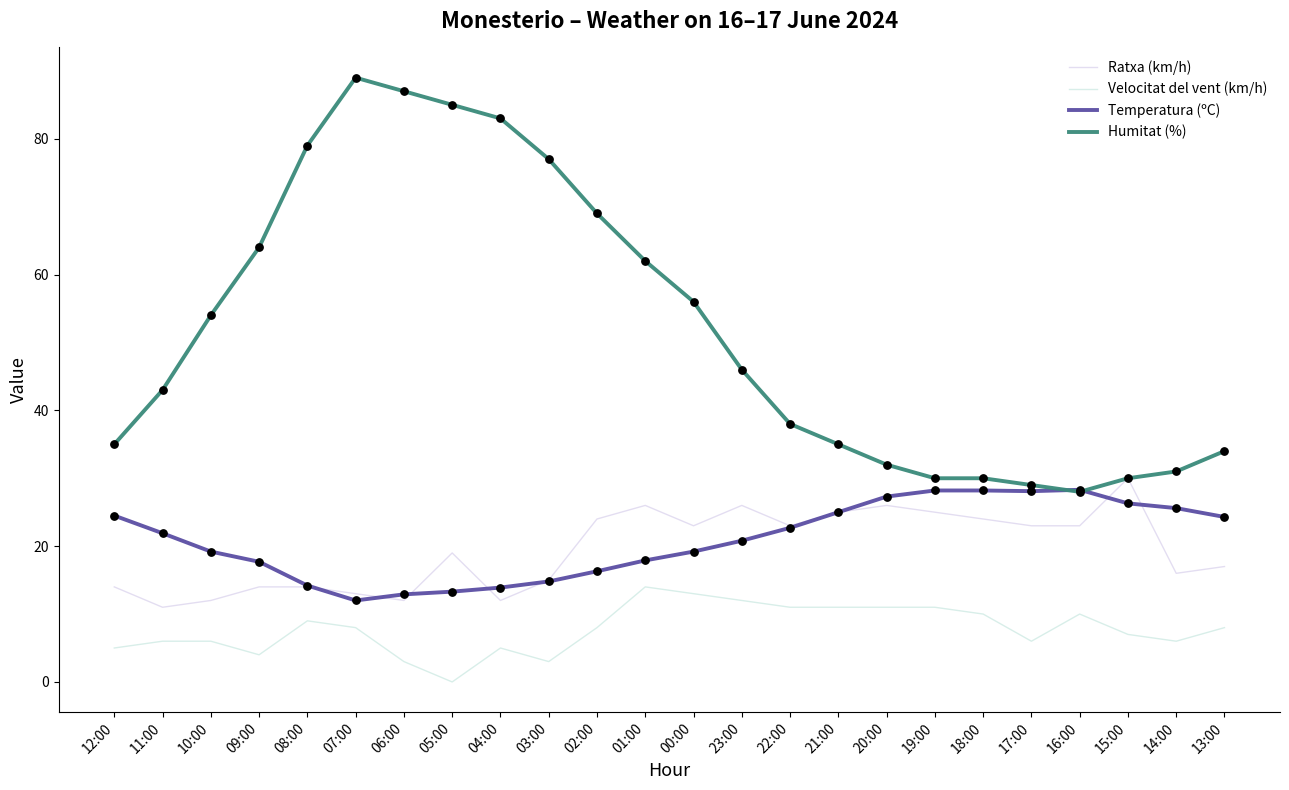

Which series has the largest total across all categories?

Humitat (%)